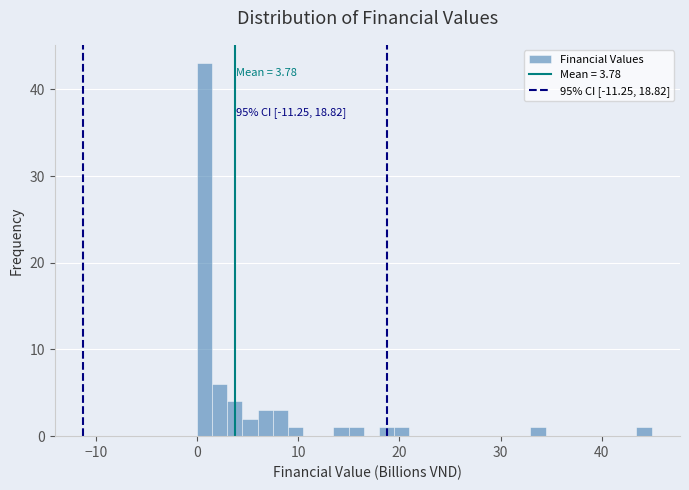

Read against the x-axis, roughly where is the centre of the tallest bar?

1